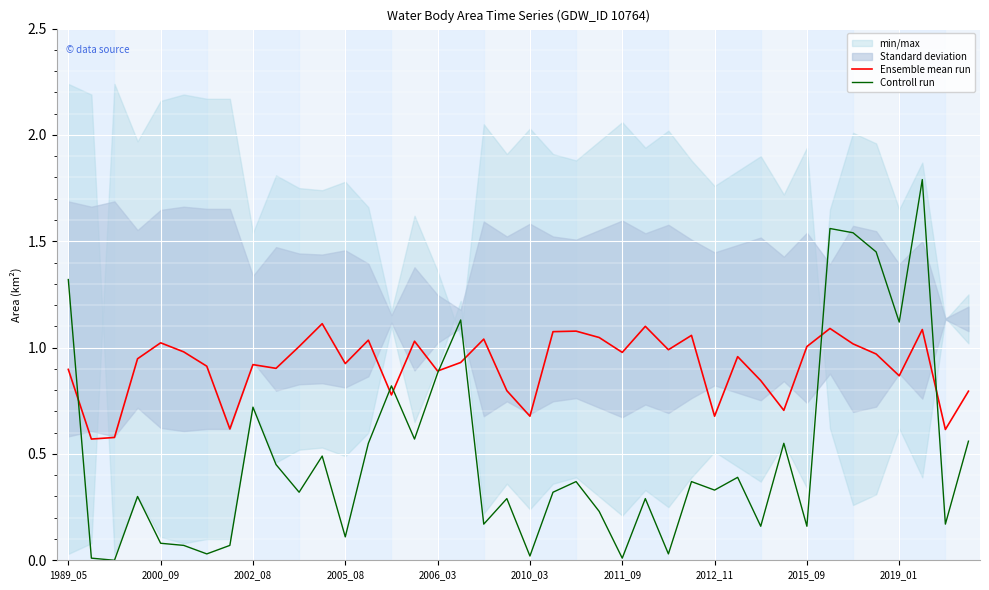

The value of Controll run at 2006_03 is 0.1. True or false?

False